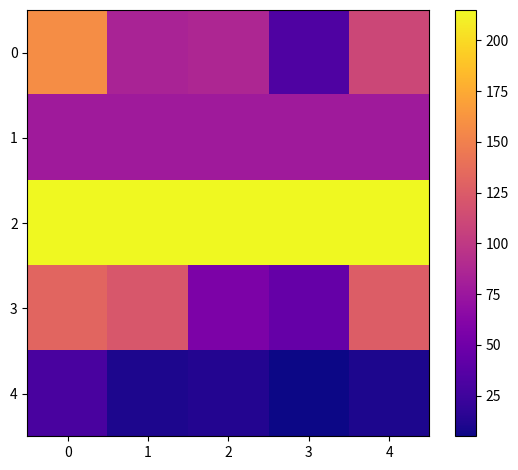

What is the maximum value shown in the chart?

215